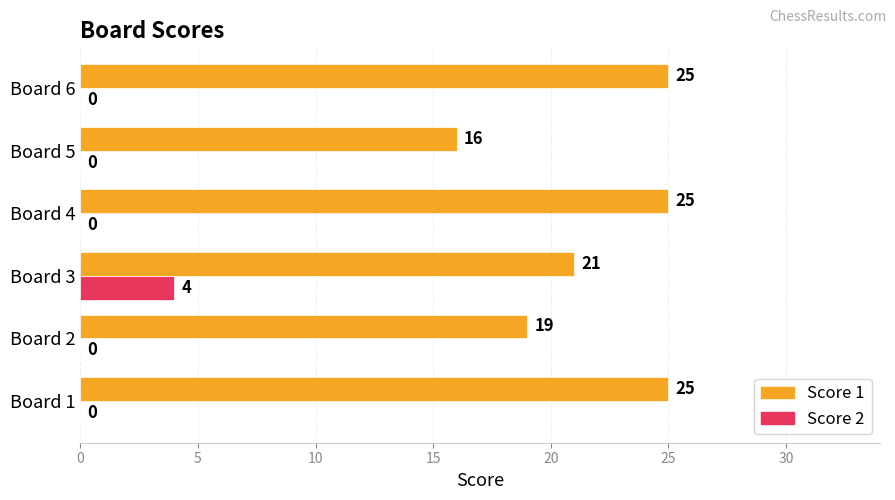

True or false: Score 2 has a value of 0 at Board 1.

True